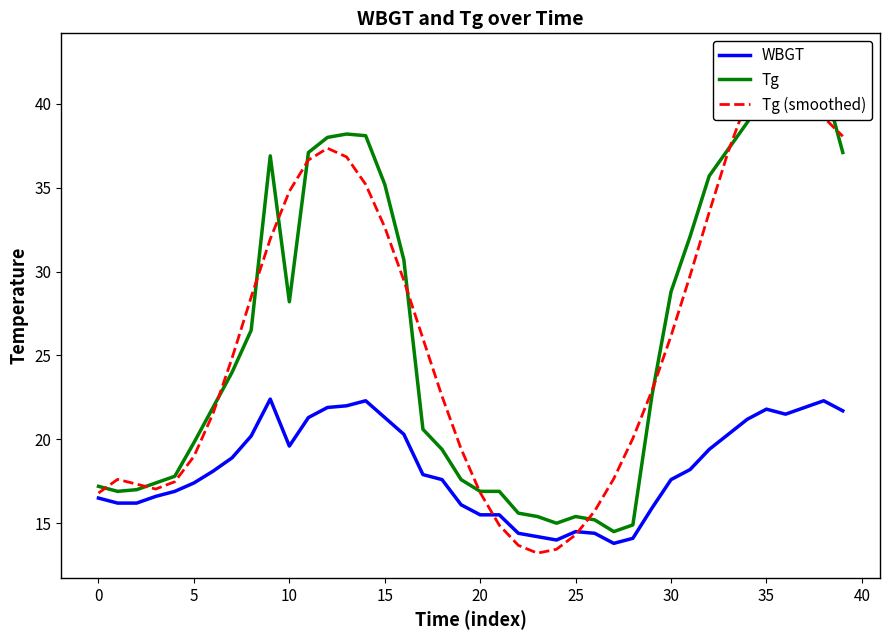

How many interior local valleys does the WBGT series have?

4